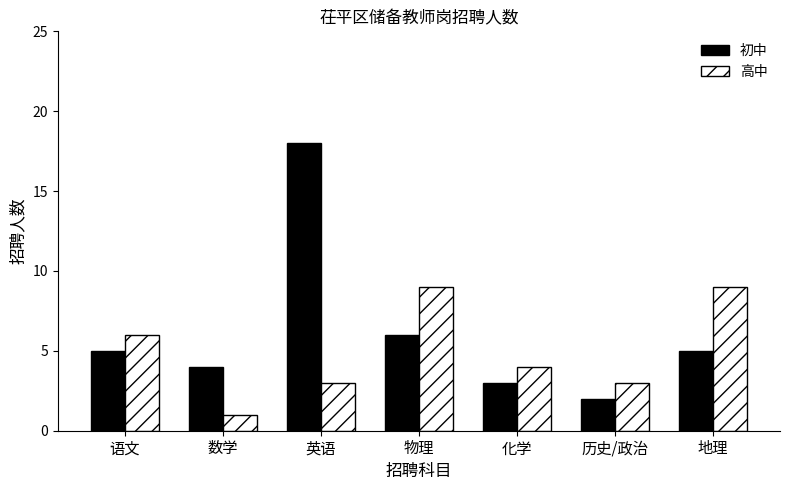

Rank the series by their maximum value, from lowest to highest.

高中, 初中